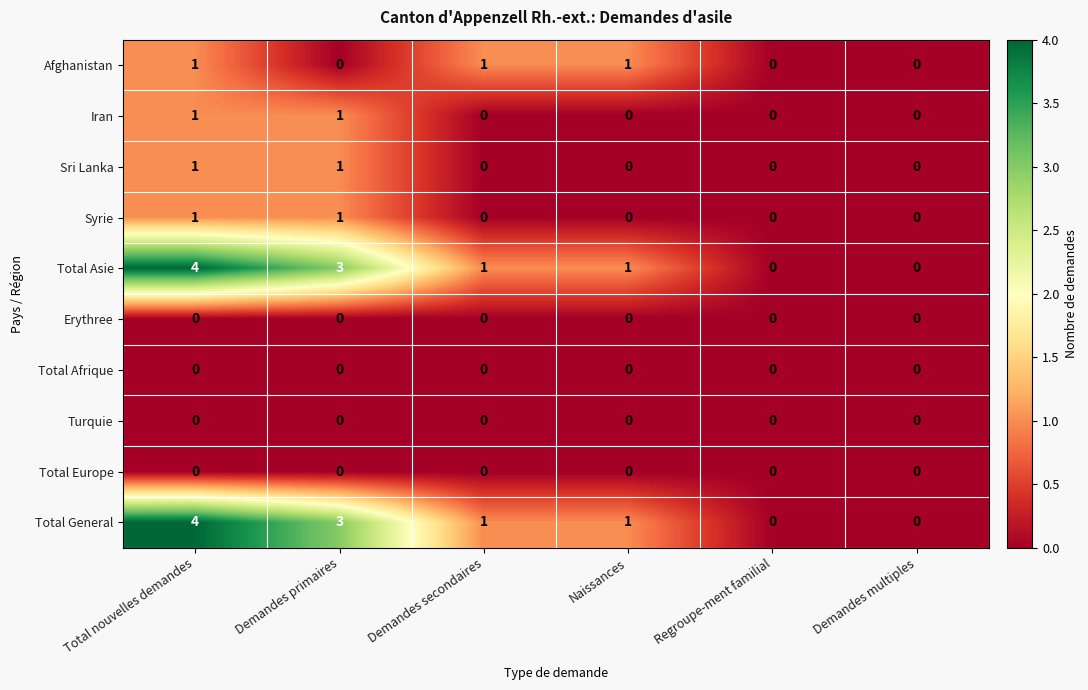

Is the value of Afghanistan at Naissances greater than the value of Erythree at Demandes secondaires?

Yes